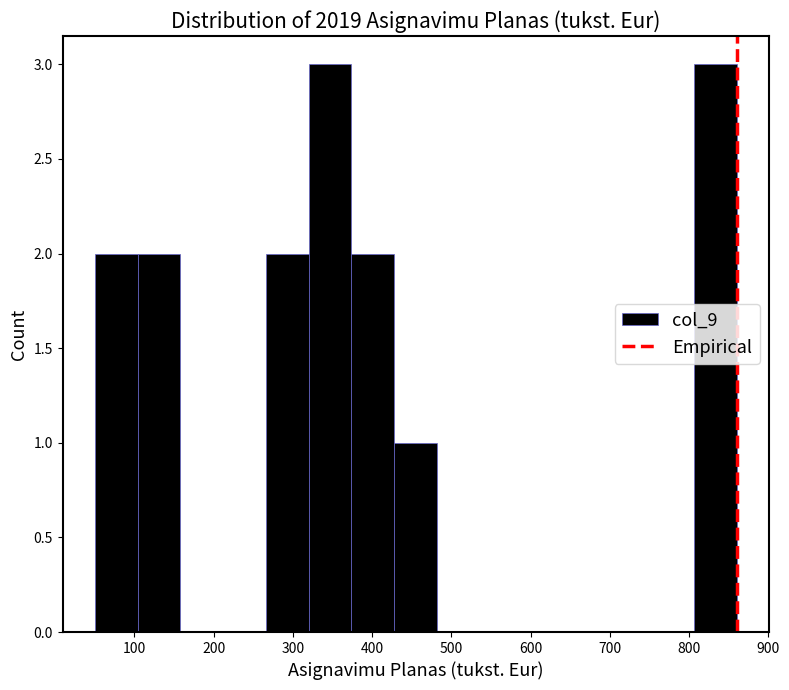

Reading left to right, transcribe this chart: for each bar, give the range it covers on the x-axis and its height. Neither the bar edges nor the heights are printed on the chart, so give them approximately, as read against the axes.

50 to 104: 2
104 to 158: 2
158 to 212: 0
212 to 266: 0
266 to 320: 2
320 to 374: 3
374 to 428: 2
428 to 482: 1
482 to 536: 0
536 to 590: 0
590 to 644: 0
644 to 698: 0
698 to 752: 0
752 to 806: 0
806 to 860: 3